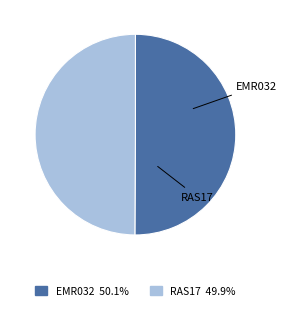

Rank the categories by value from lowest to highest.

RAS17, EMR032